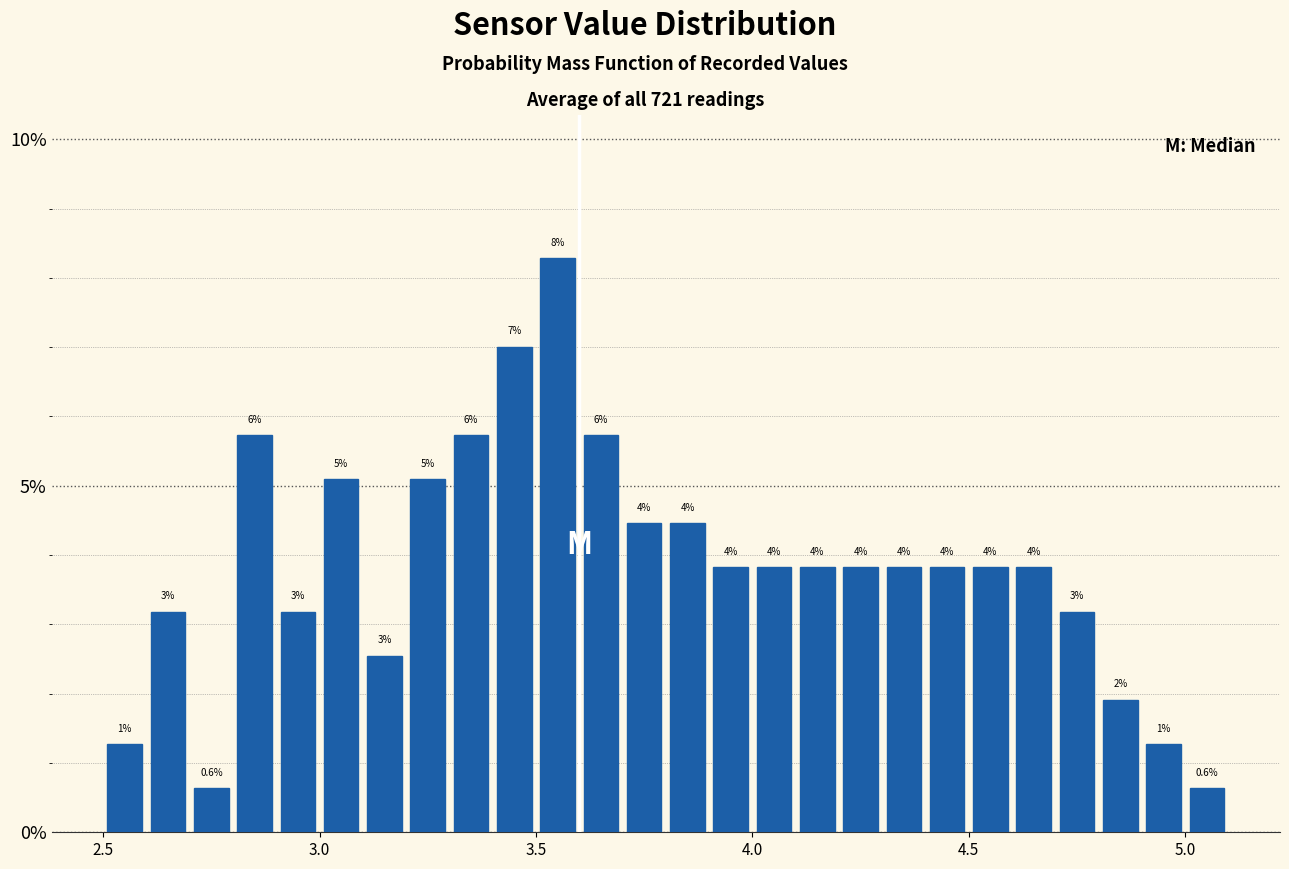

Read against the x-axis, roughly where is the centre of the tallest bar?

3.55